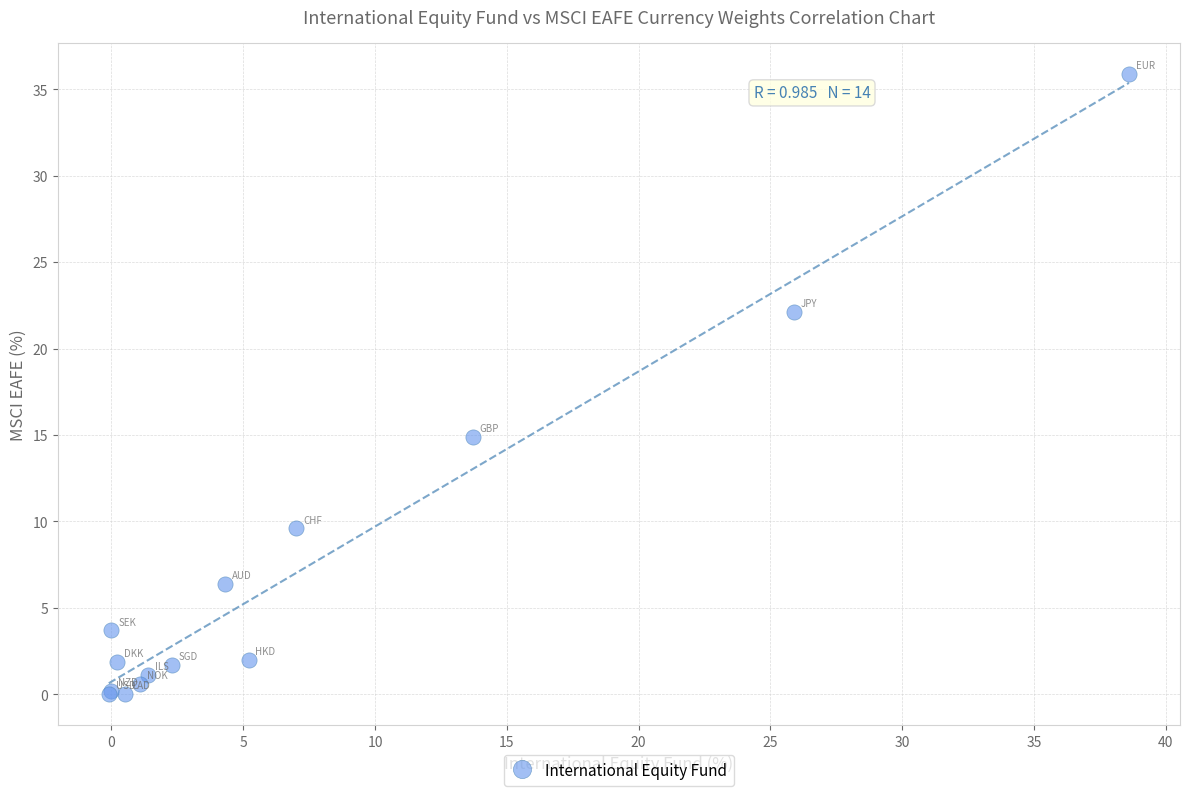

What Y value in the scatter plot is closest to 17?

14.9